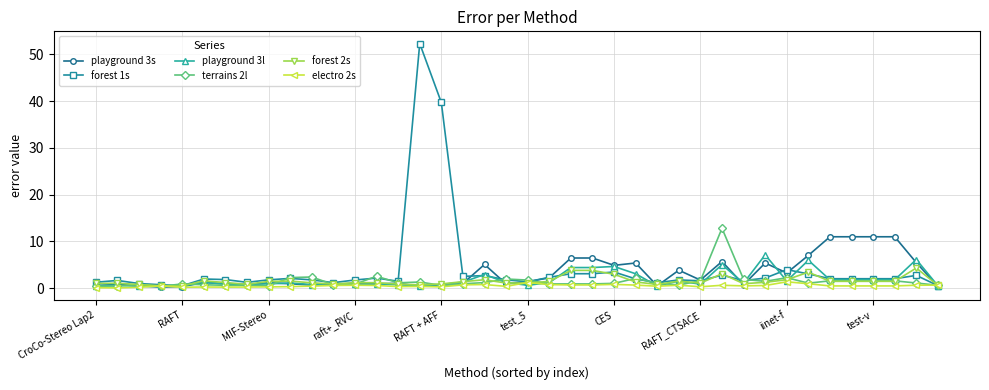

Which series has the widest spread of values?

forest 1s